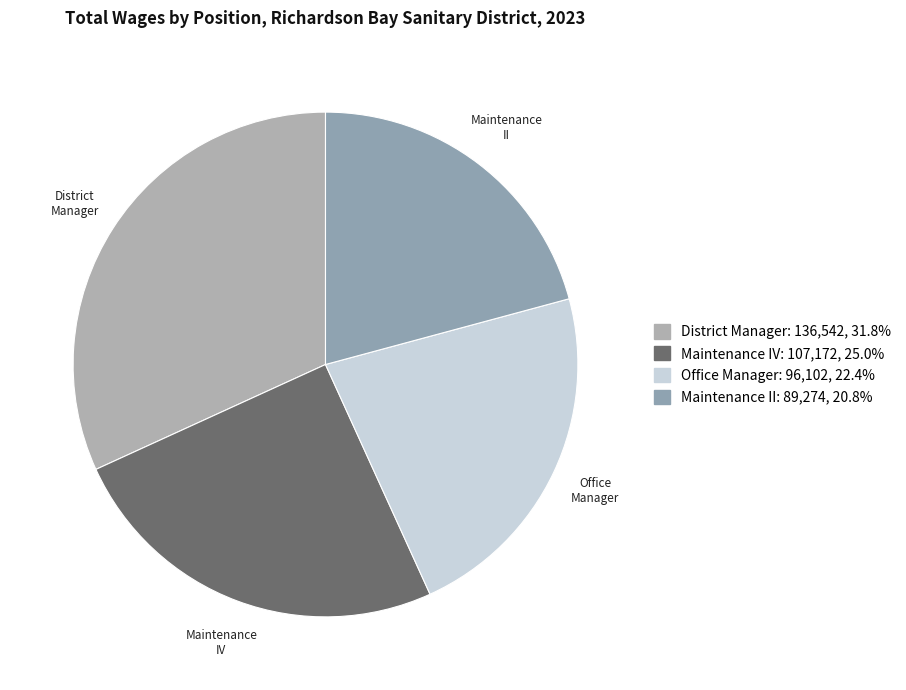

The Office Manager slice represents 22% of the pie. True or false?

True